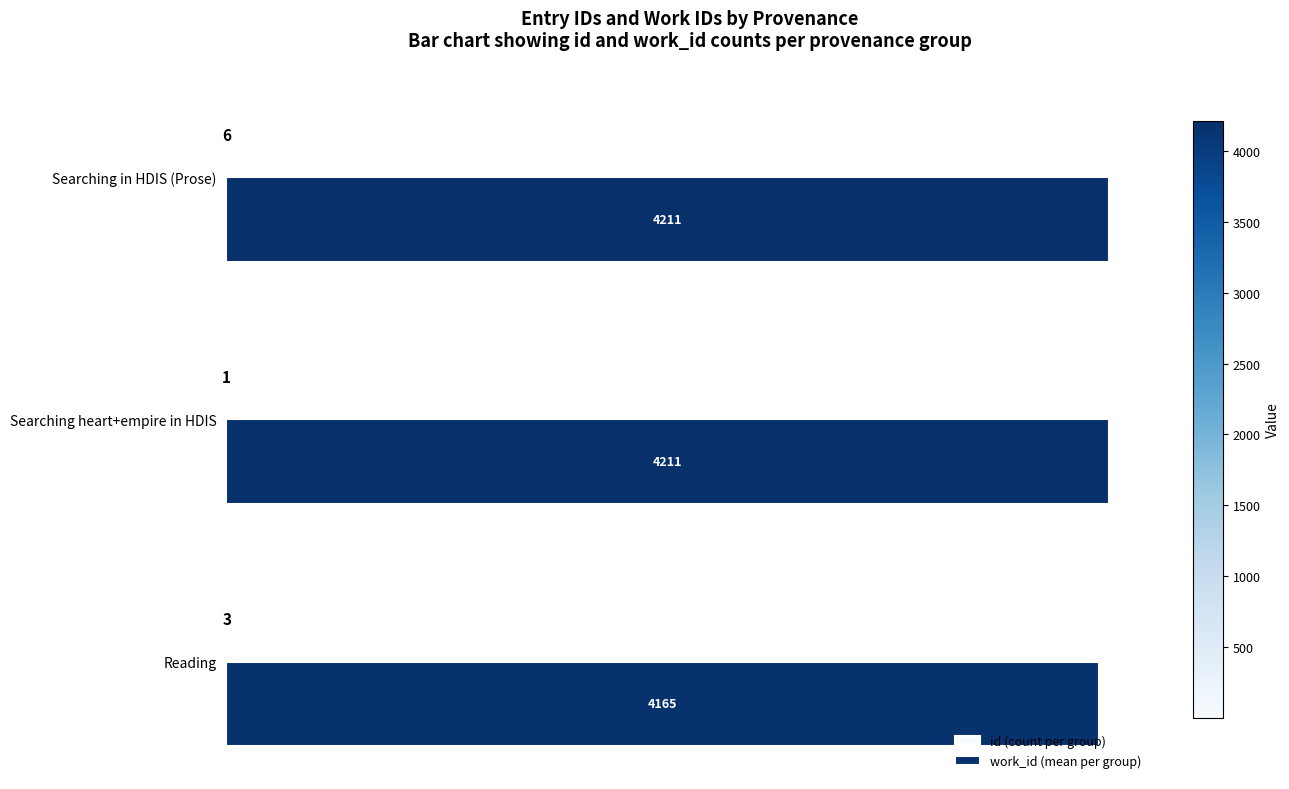

Which series has the largest total across all categories?

work_id (mean per group)